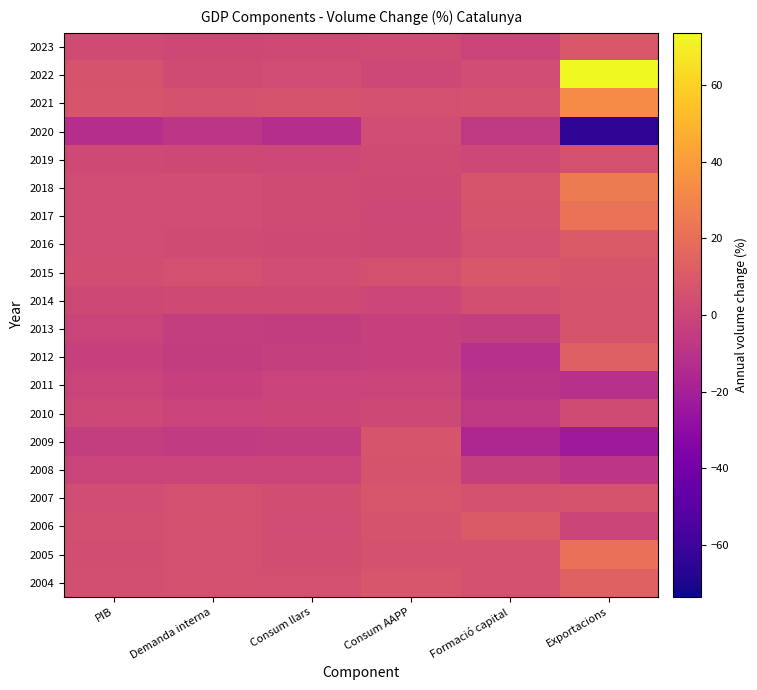

How many series are shown in this chart?

20